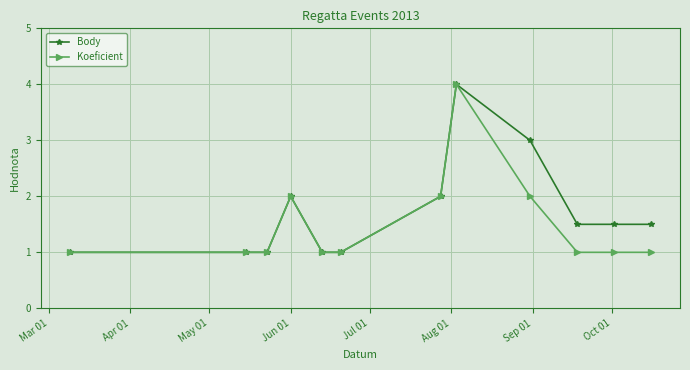

What is the difference between the maximum and minimum values in the Koeficient series?

3.0